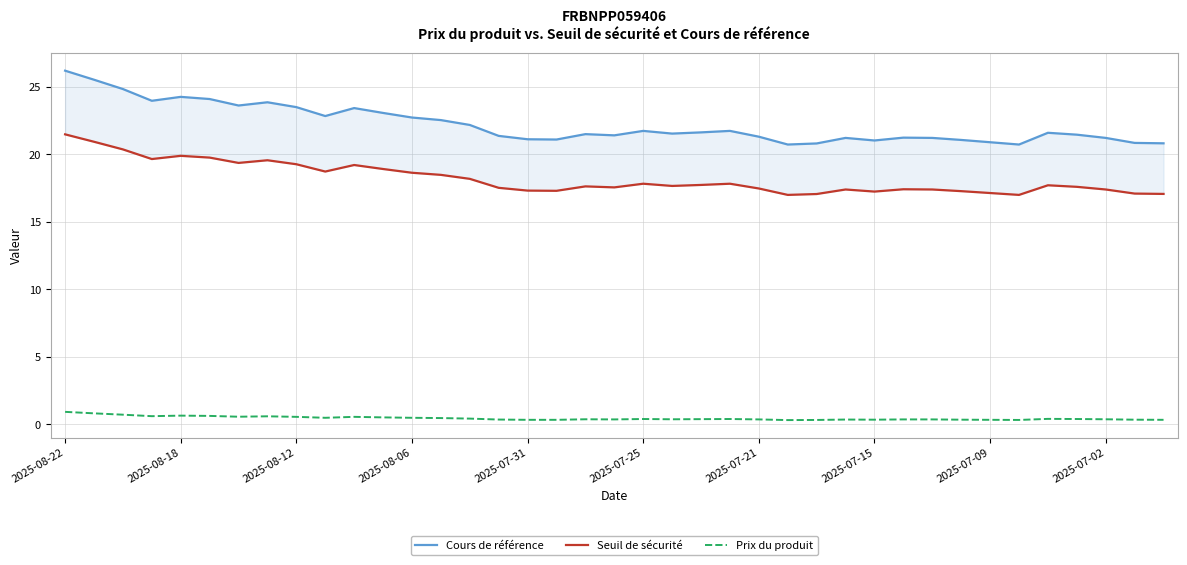

What are all the series names shown in the legend?

Cours de référence, Seuil de sécurité, Prix du produit